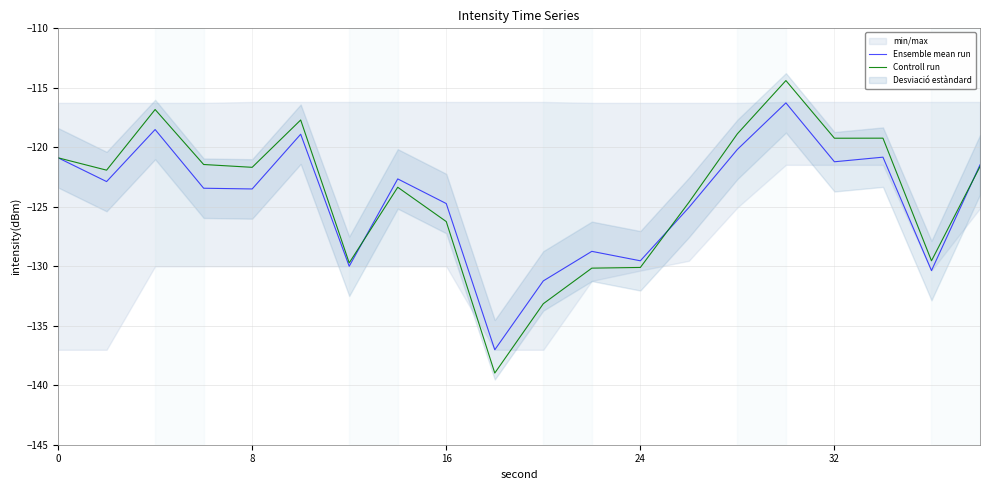

How many data points in Ensemble mean run are above -122?

8